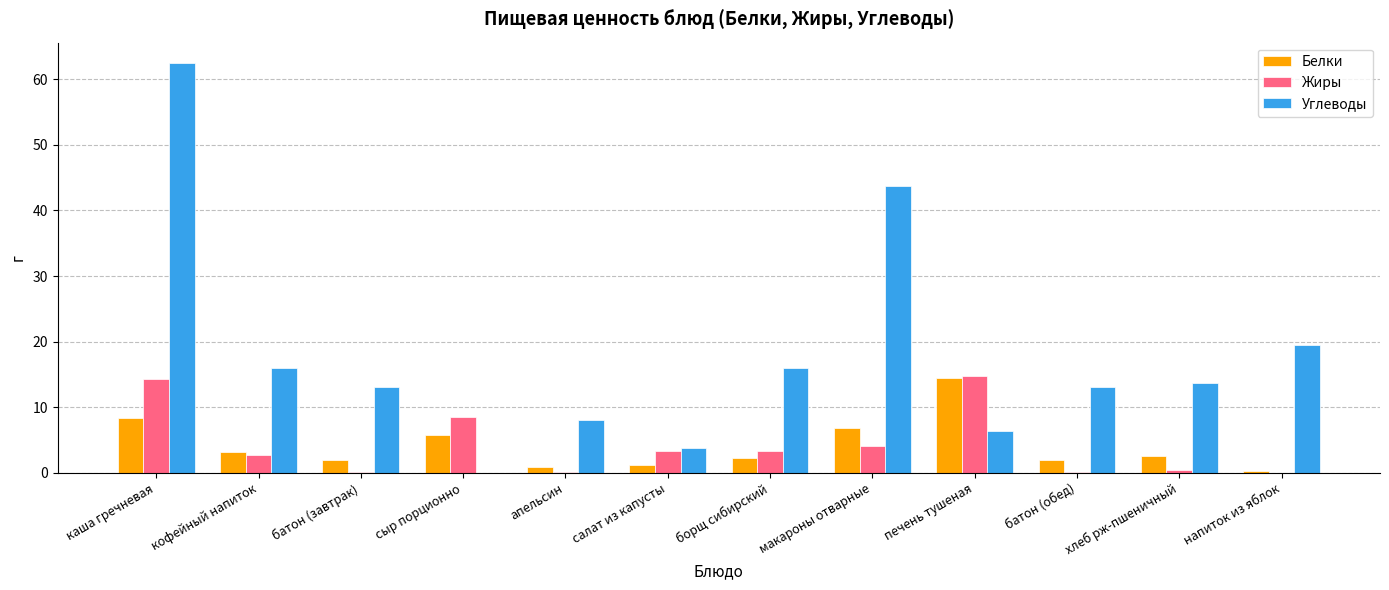

Which series has the largest range (max minus min)?

Углеводы